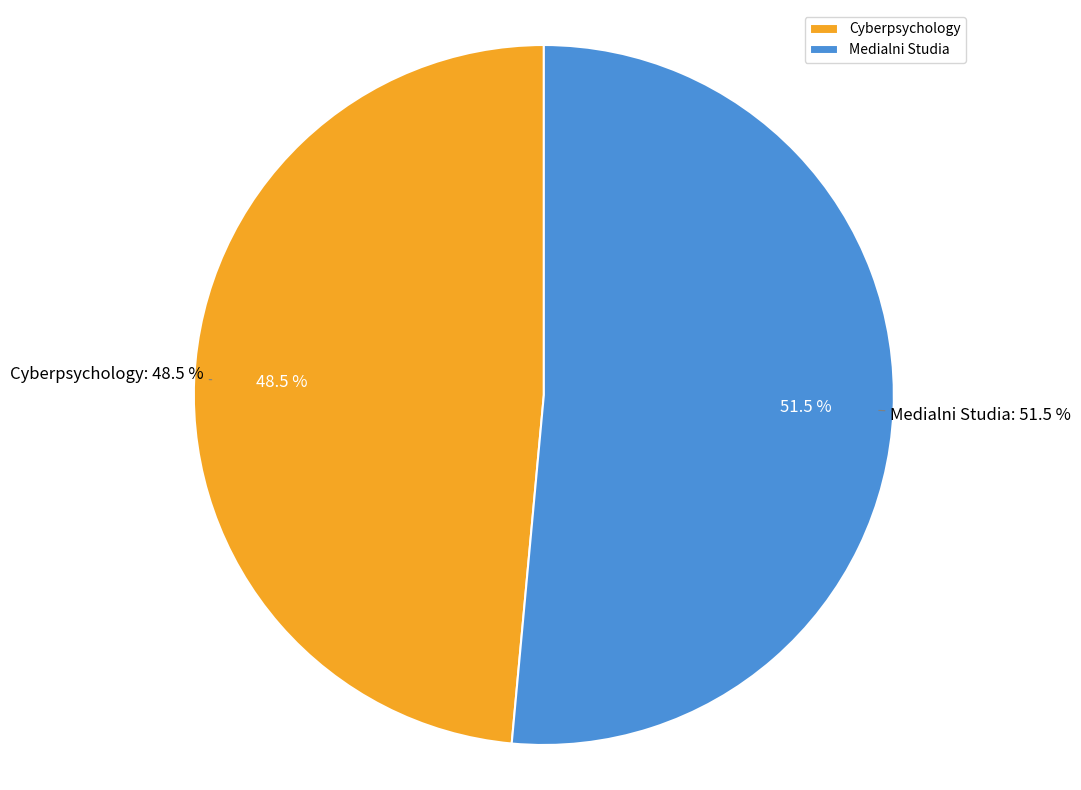

Combined, what portion of the pie is Medialni Studia and Cyberpsychology?

100.0%